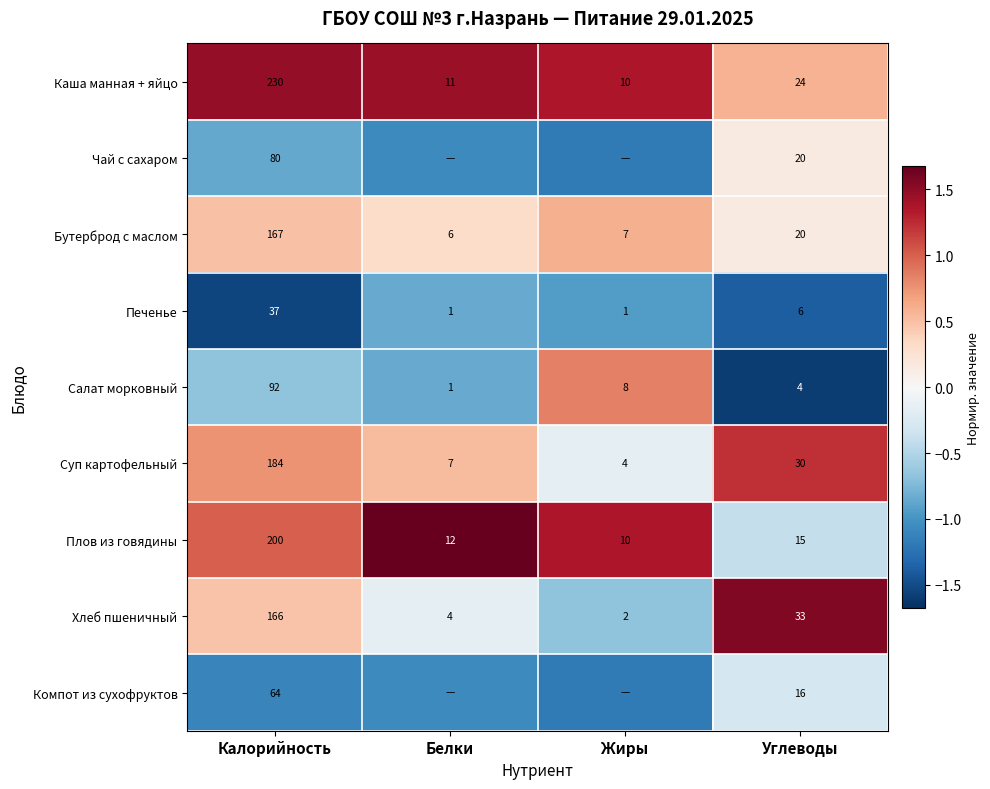

Rank the categories by Бутерброд с маслом value from highest to lowest.

Калорийность, Углеводы, Жиры, Белки